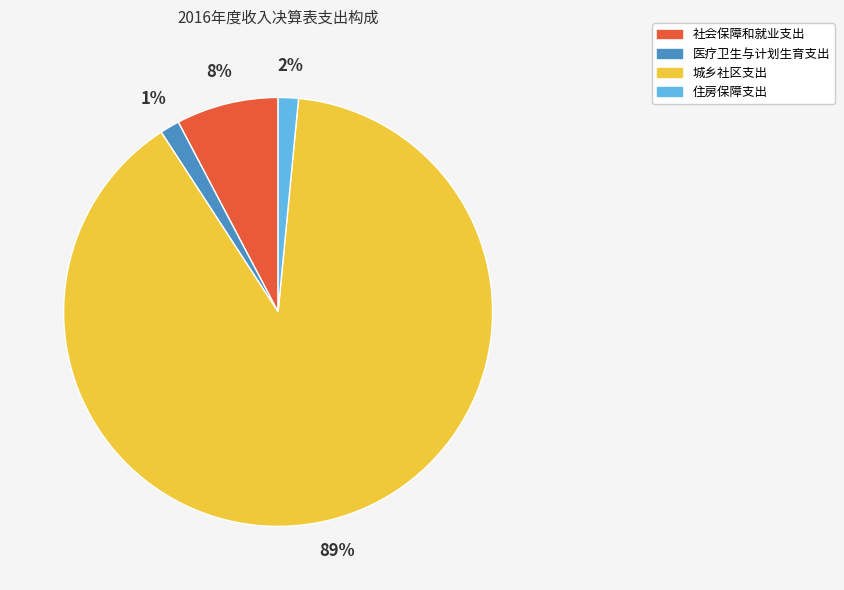

Is there a majority slice in this chart?

Yes